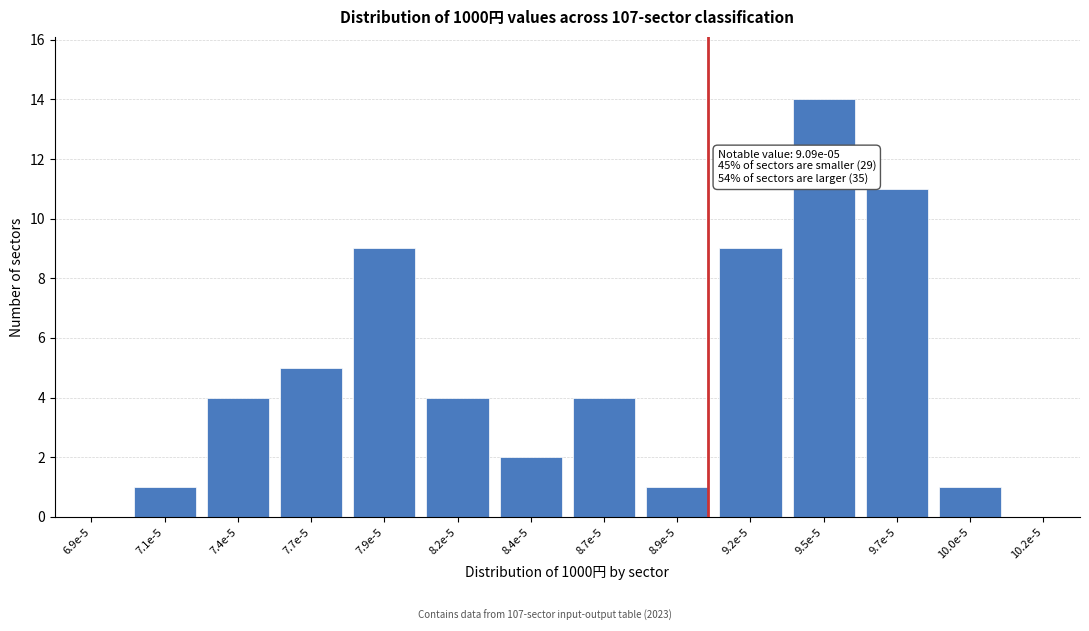

Reading left to right, what are all the values shown in this chart?

6.9e-5=0	7.1e-5=1	7.4e-5=4	7.7e-5=5	7.9e-5=9	8.2e-5=4	8.4e-5=2	8.7e-5=4	8.9e-5=1	9.2e-5=9	9.5e-5=14	9.7e-5=11	10.0e-5=1	10.2e-5=0